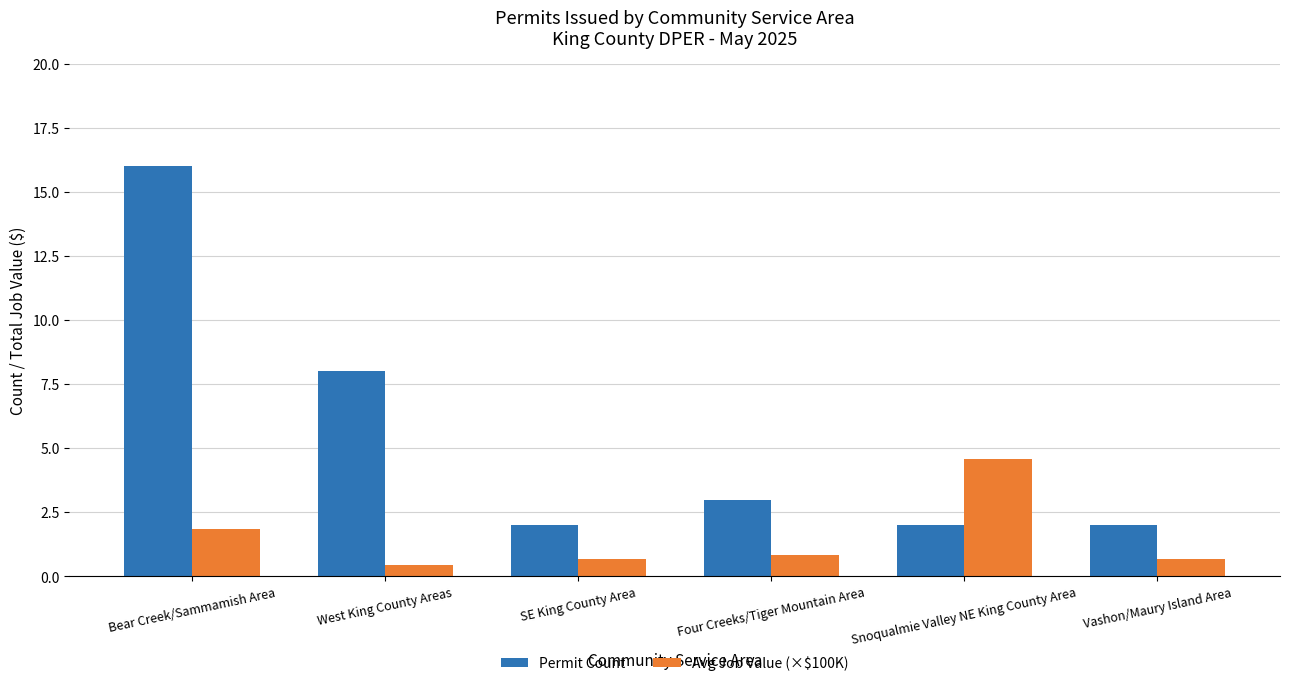

At West King County Areas, list the series in order from smallest to largest.

Avg Job Value (×$100K), Permit Count